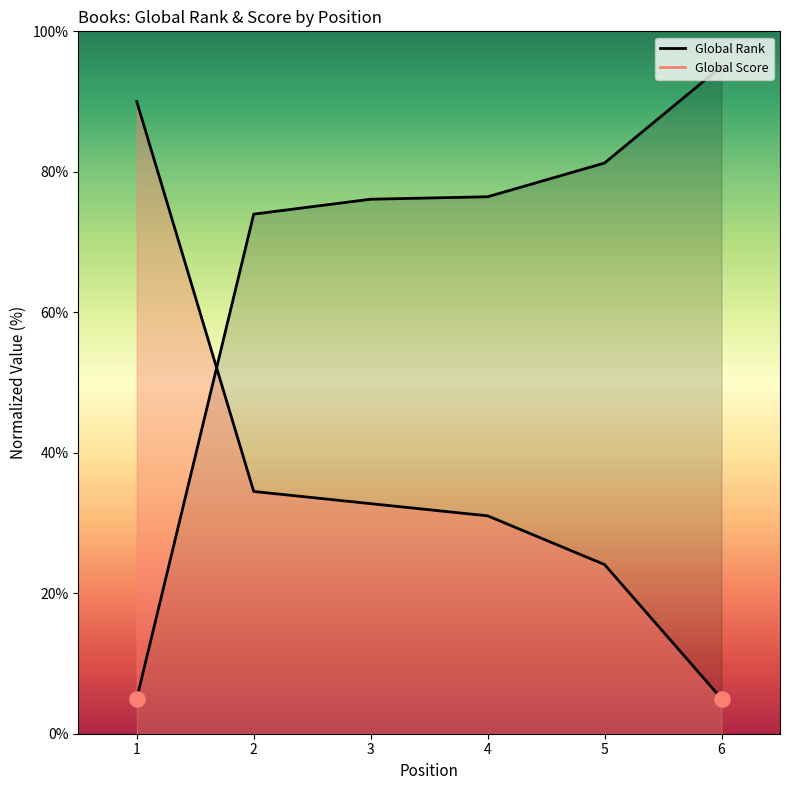

What are all the series names shown in the legend?

Global Score, Global Rank